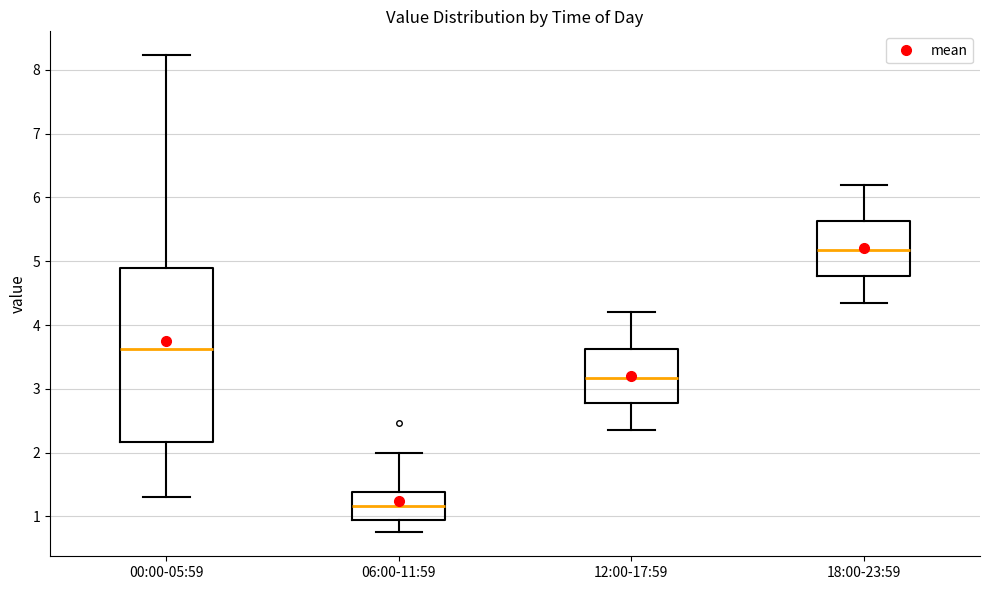

Reading left to right, transcribe this box plot: for each box, give where its median line is, the range the box spans, and where its two whiskers end, as read against the y-axis. The values are not printed on the chart, so give them approximately, as read against the axis.

00:00-05:59: median 3.6, box 2.2 to 4.9, whiskers 1.3 to 8.2
06:00-11:59: median 1.2, box 0.9 to 1.4, whiskers 0.8 to 2.0
12:00-17:59: median 3.2, box 2.8 to 3.6, whiskers 2.4 to 4.2
18:00-23:59: median 5.2, box 4.8 to 5.6, whiskers 4.4 to 6.2